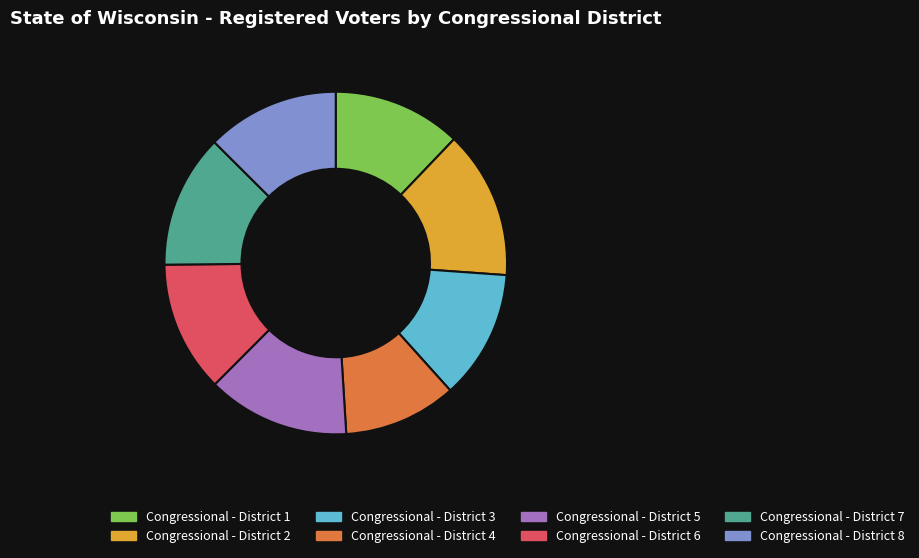

True or false: Congressional - District 8 accounts for 19% of the total.

False